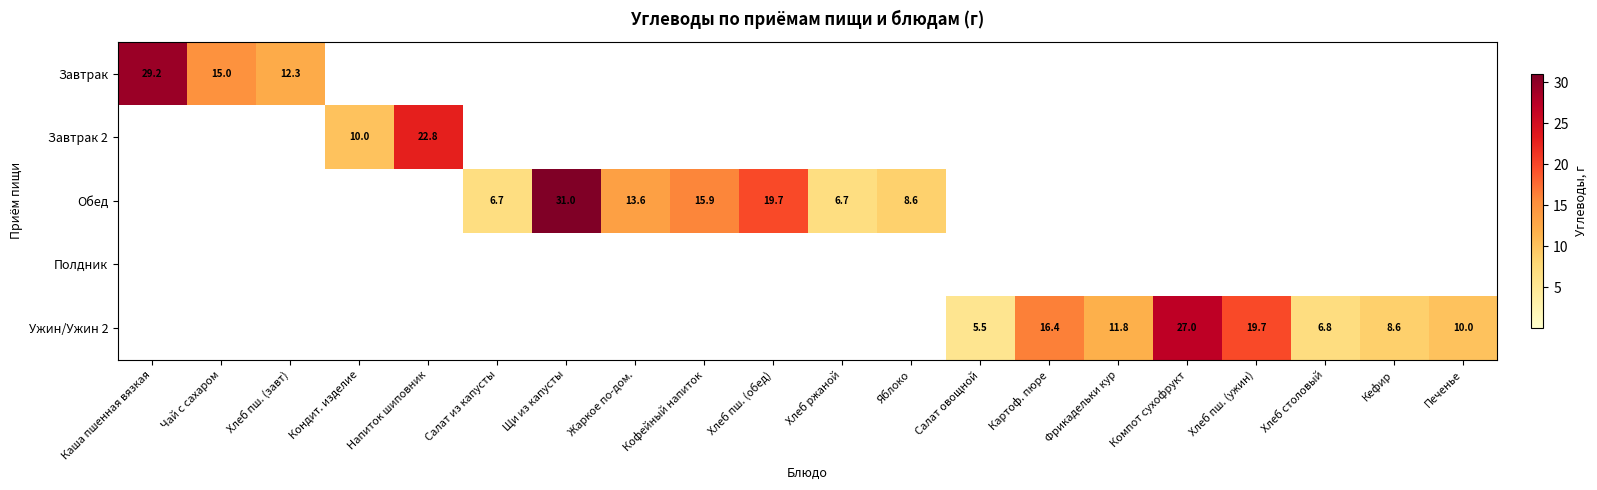

Rank the series at Компот сухофрукт from highest to lowest value.

Ужин/Ужин 2, Завтрак, Завтрак 2, Обед, Полдник